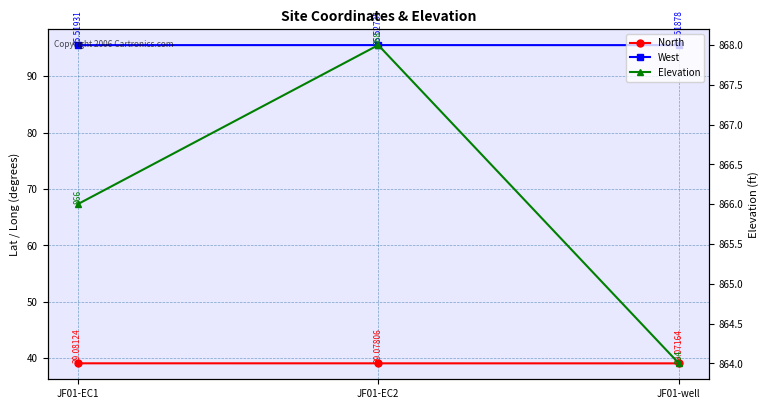

Reading left to right, transcribe all the data shown in this chart.

North: 39.1	39.1	39.1
West: 95.5	95.5	95.5
Elevation: 866.0	868.0	864.0